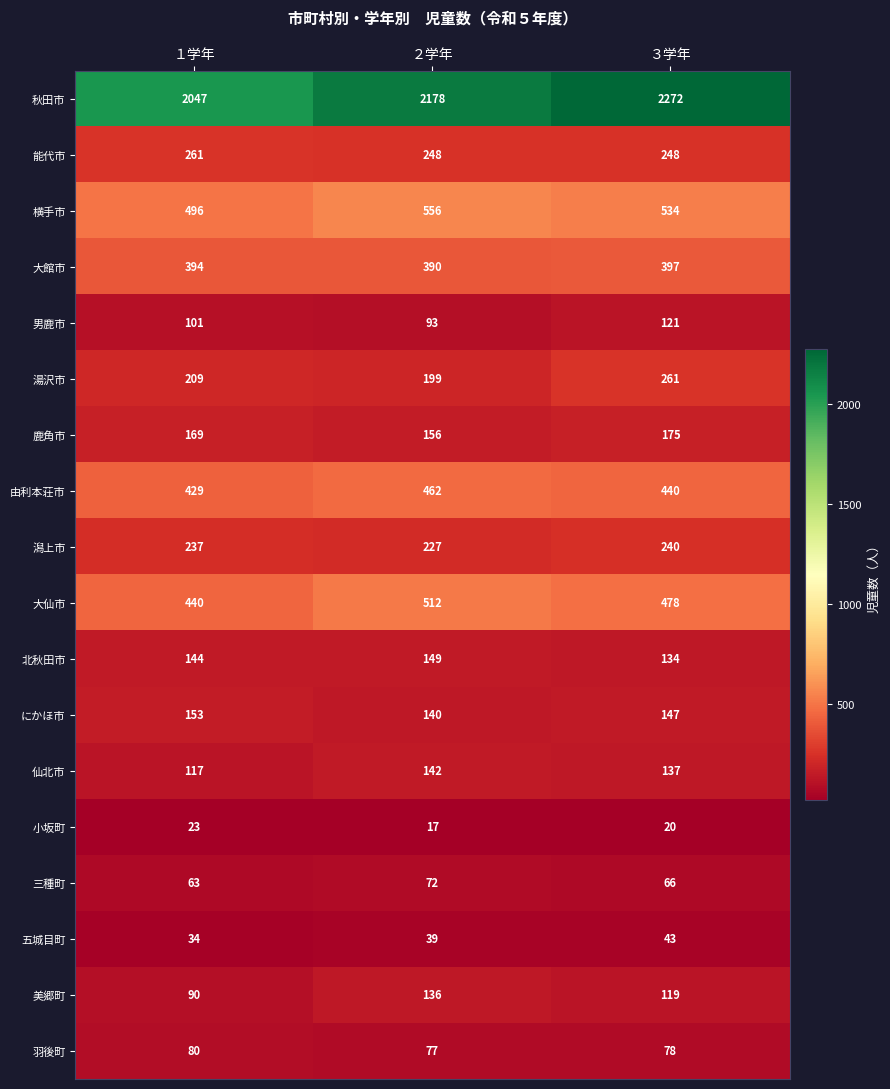

Which series has the widest spread of values?

秋田市